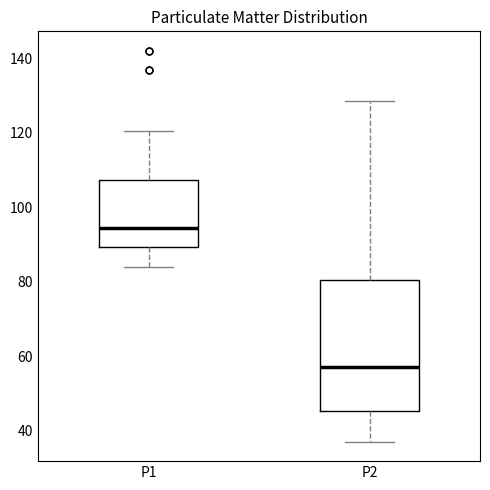

Which box is the tallest, from its lower edge to its upper edge?

P2